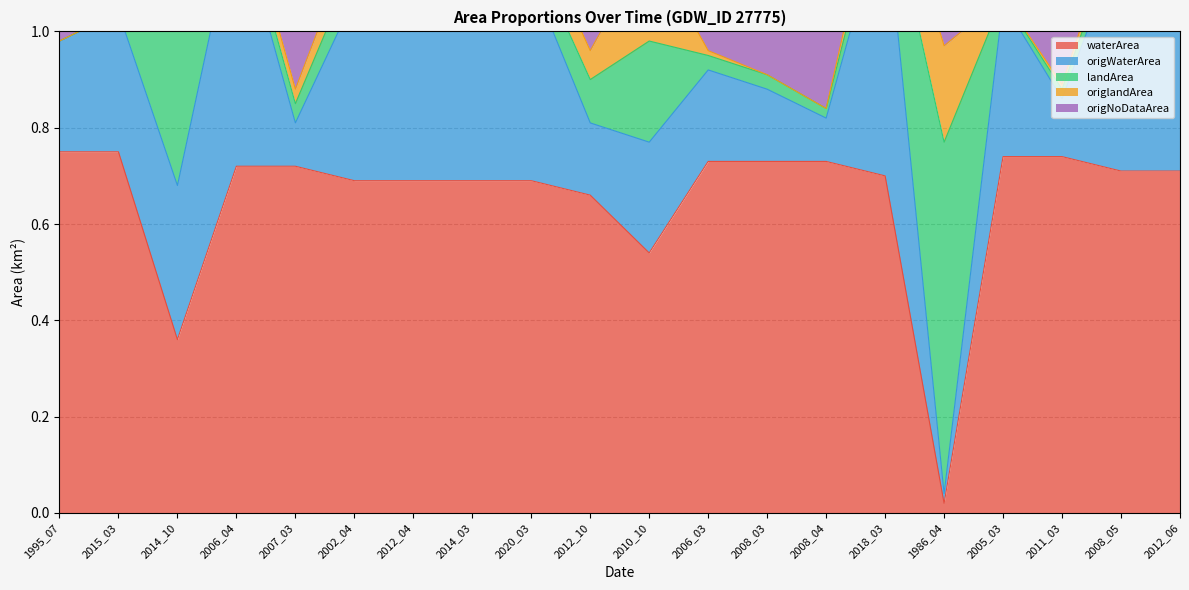

What is the total value across all series at 2008_04?

2.4